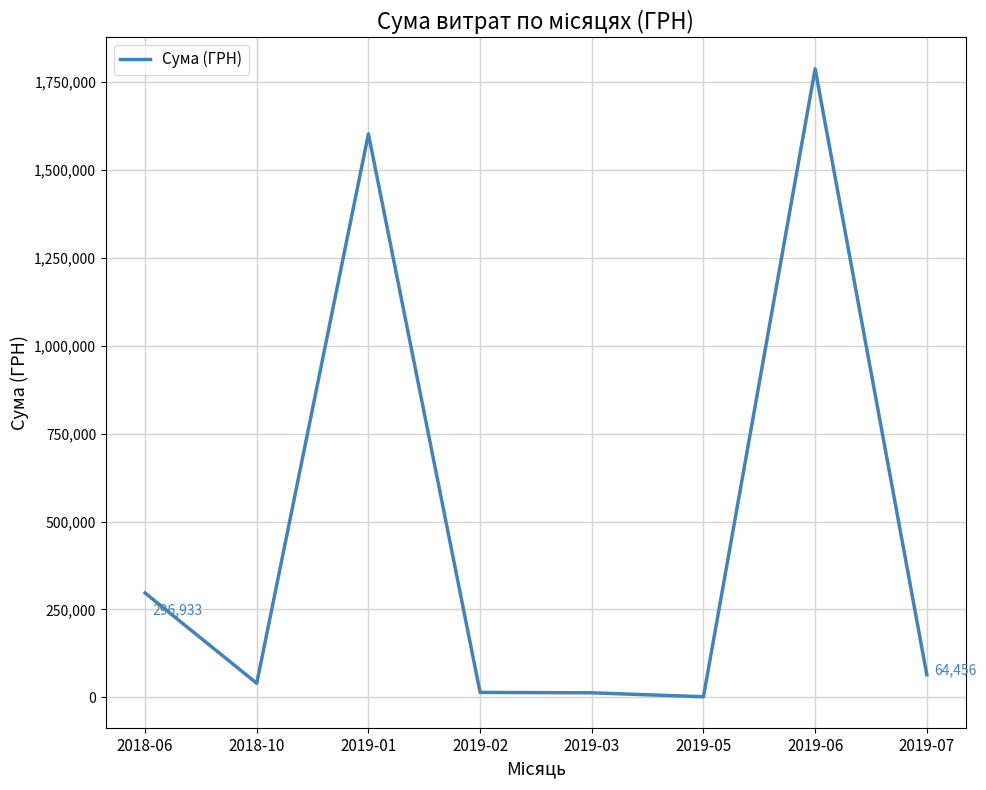

What is the sum of all values?

3819411.9